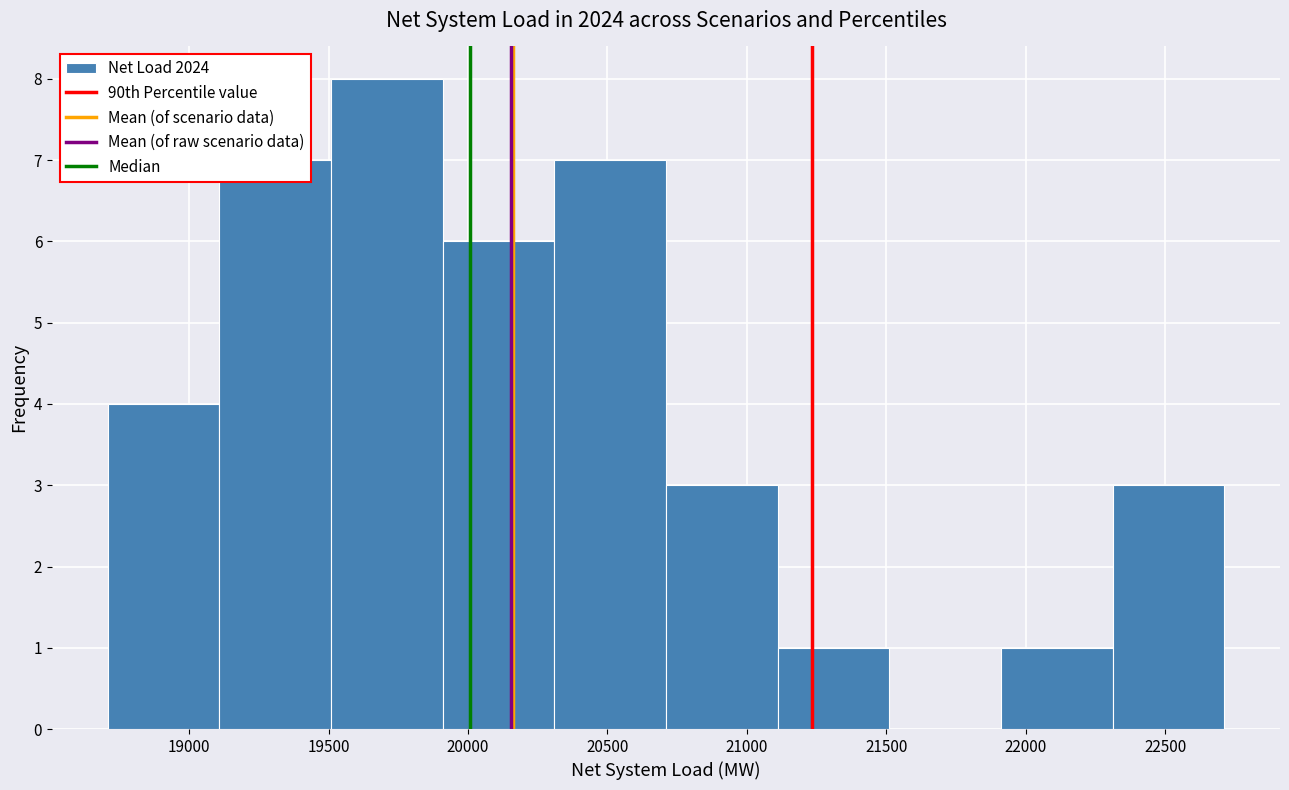

Reading left to right, transcribe this chart: for each bar, give the range it covers on the x-axis and its height. Neither the bar edges nor the heights are printed on the chart, so give them approximately, as read against the axes.

18700 to 19100: 4
19100 to 19500: 7
19500 to 19900: 8
19900 to 20300: 6
20300 to 20700: 7
20700 to 21100: 3
21100 to 21500: 1
21500 to 21900: 0
21900 to 22300: 1
22300 to 22700: 3